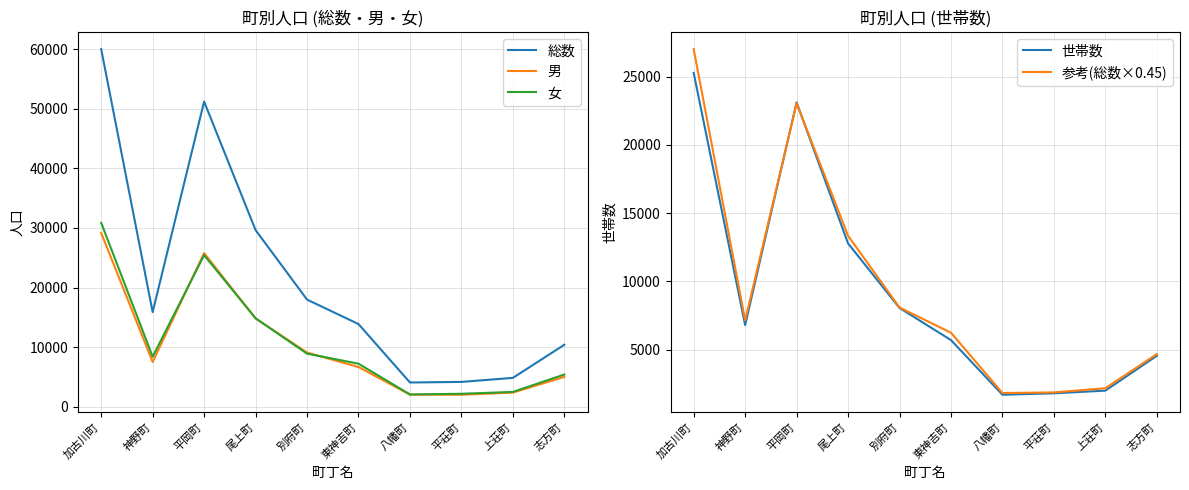

Which series has the largest range (max minus min)?

総数